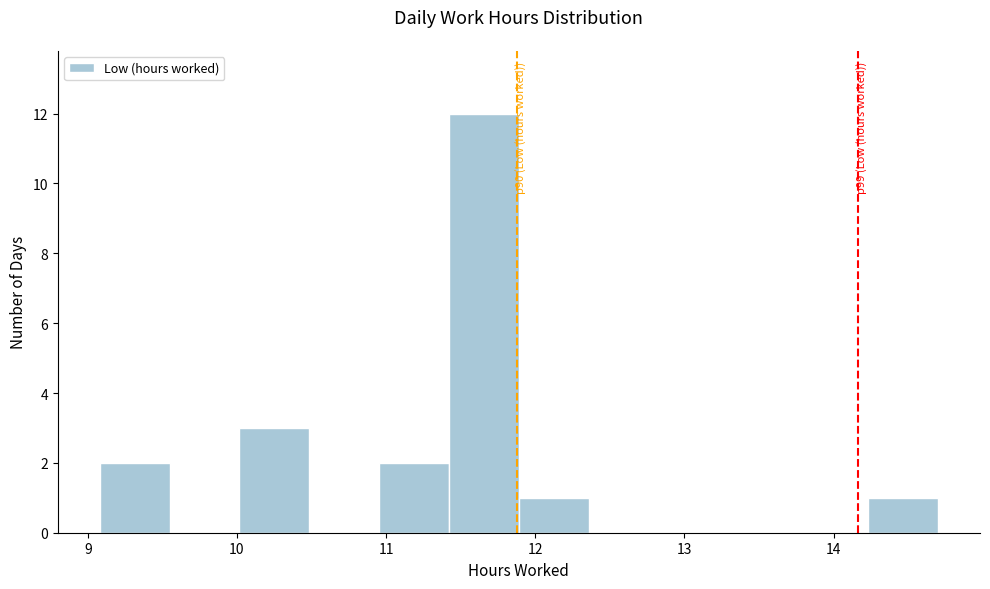

Which range on the x-axis has the tallest bar?

11.4 to 11.9